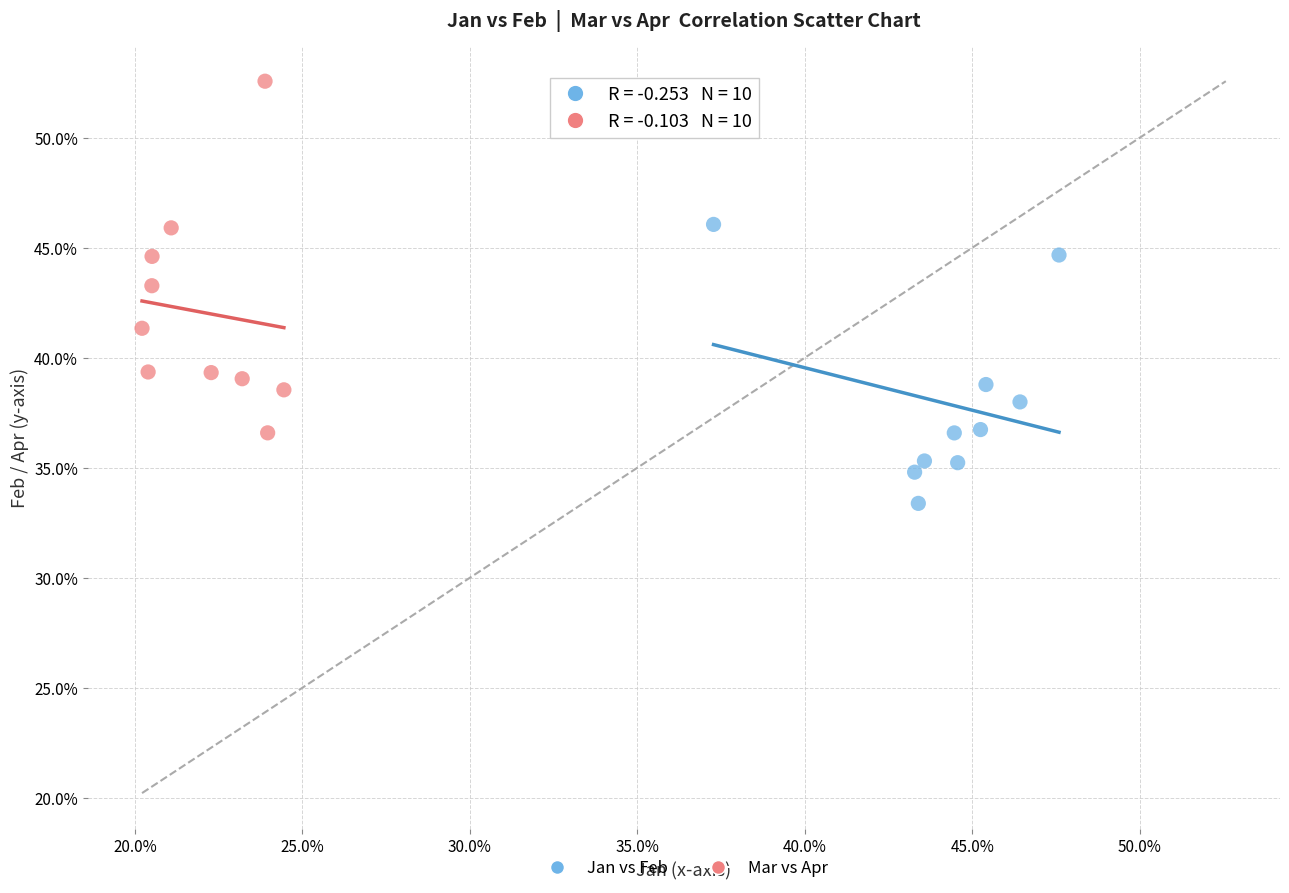

What are all the series names shown in the legend?

Jan vs Feb, Mar vs Apr